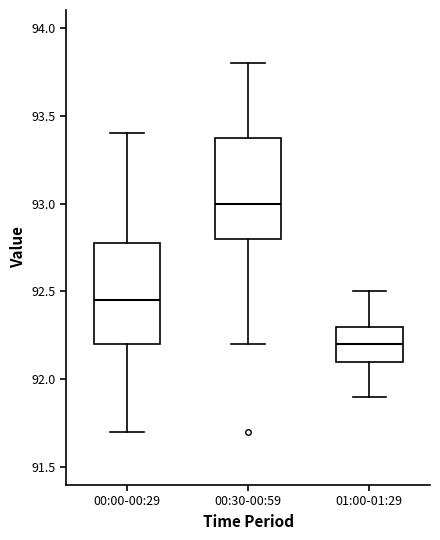

Reading left to right, transcribe this box plot: for each box, give where its median line is, the range the box spans, and where its two whiskers end, as read against the y-axis. The values are not printed on the chart, so give them approximately, as read against the axis.

00:00-00:29: median 92.45, box 92.20 to 92.80, whiskers 91.70 to 93.40
00:30-00:59: median 93.00, box 92.80 to 93.40, whiskers 92.20 to 93.80
01:00-01:29: median 92.20, box 92.10 to 92.30, whiskers 91.90 to 92.50